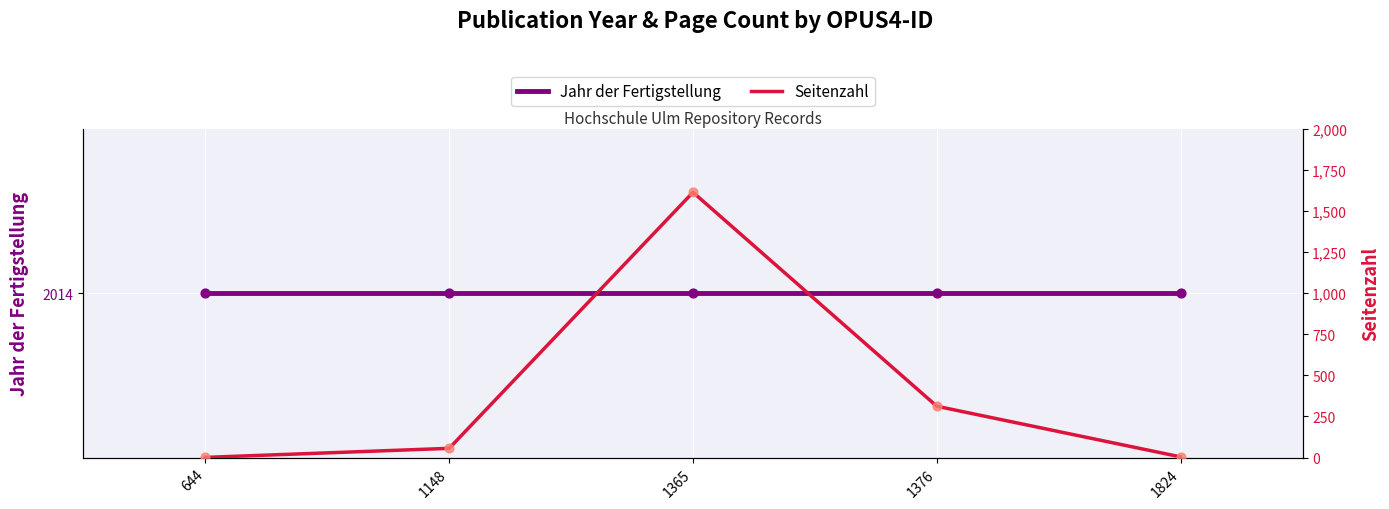

Is the value of Seitenzahl at 1824 greater than the value of Jahr der Fertigstellung at 1376?

No